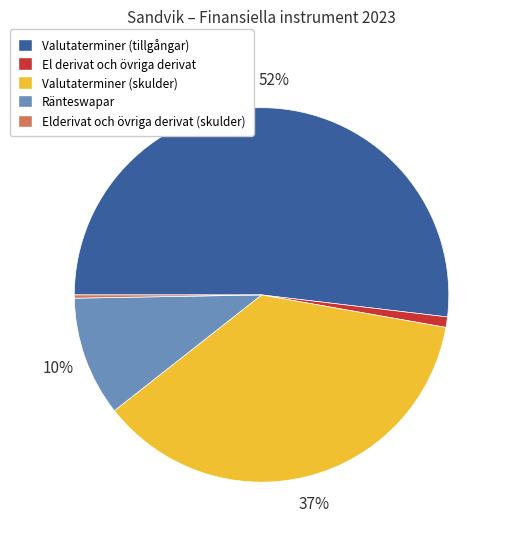

What is the largest slice in the pie chart?

Valutaterminer (tillgångar)